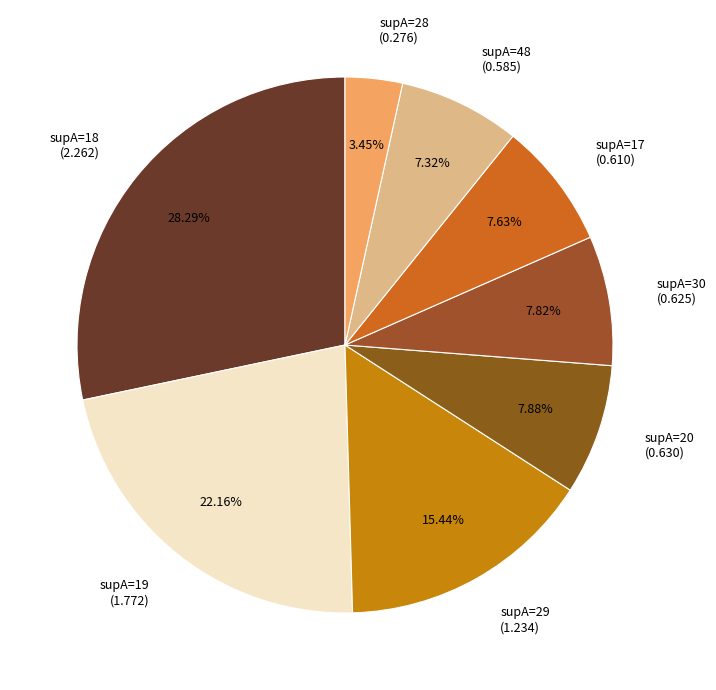

Combined, do supA=17 (0.610) and supA=29 (1.234) account for over 50%?

No